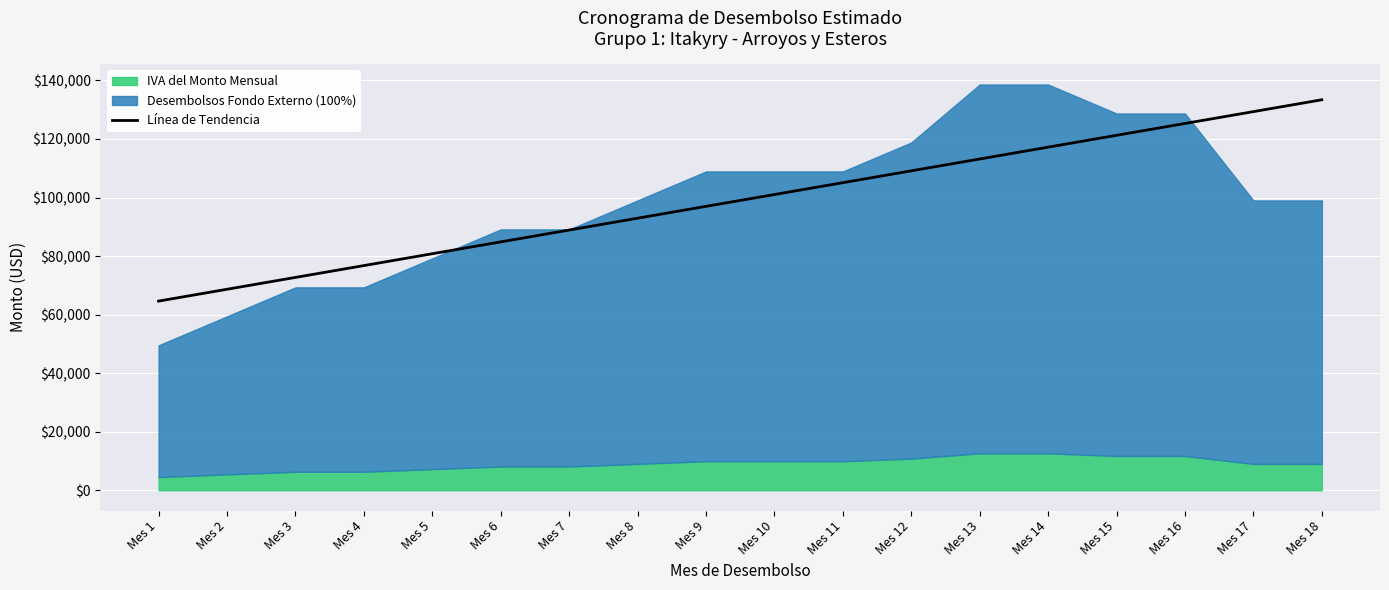

The chart shows a value of 92931.3 at Mes 8. True or false?

True